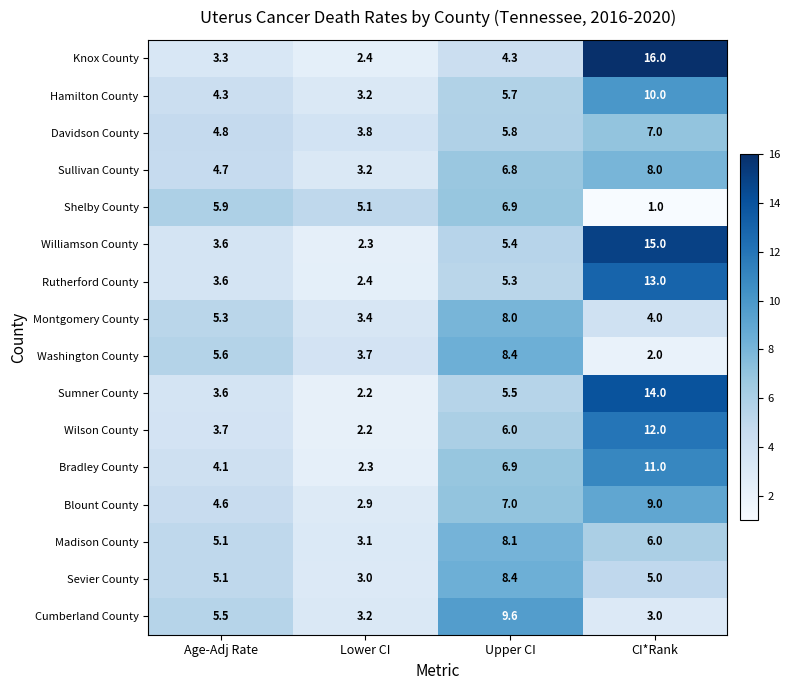

What is the average value of the Rutherford County series?

6.1